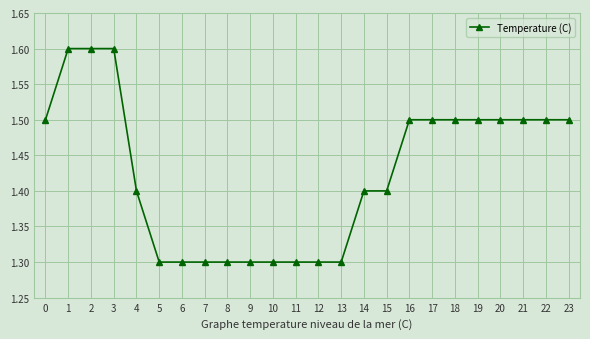

True or false: the data shows 0.8 at 9.

False